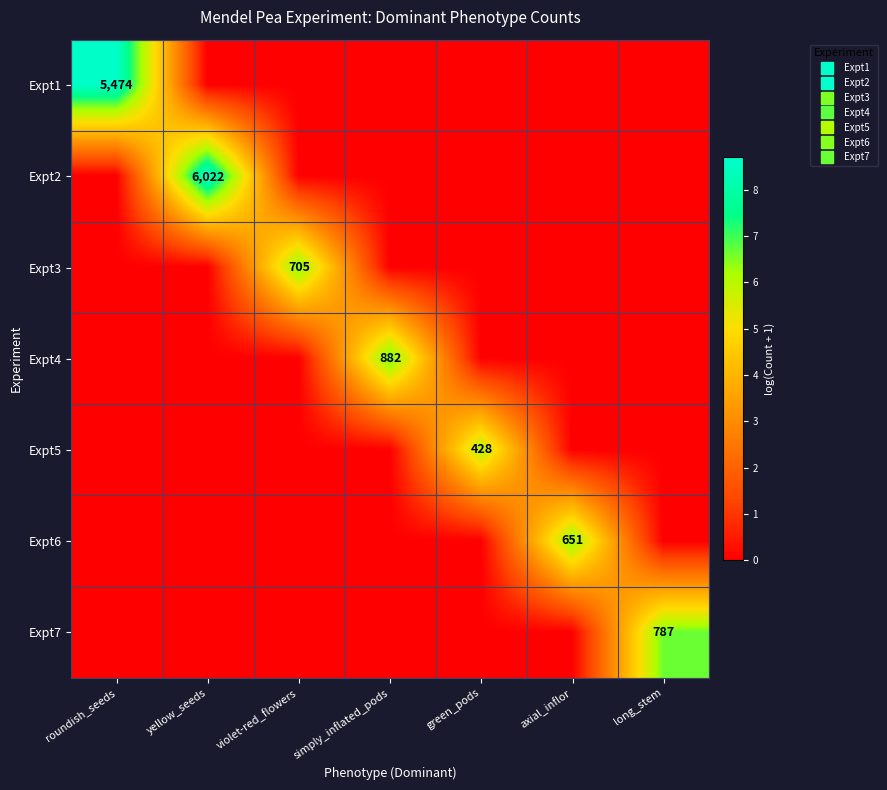

Is the value of Expt5 at violet-red_flowers greater than the value of Expt7 at violet-red_flowers?

No